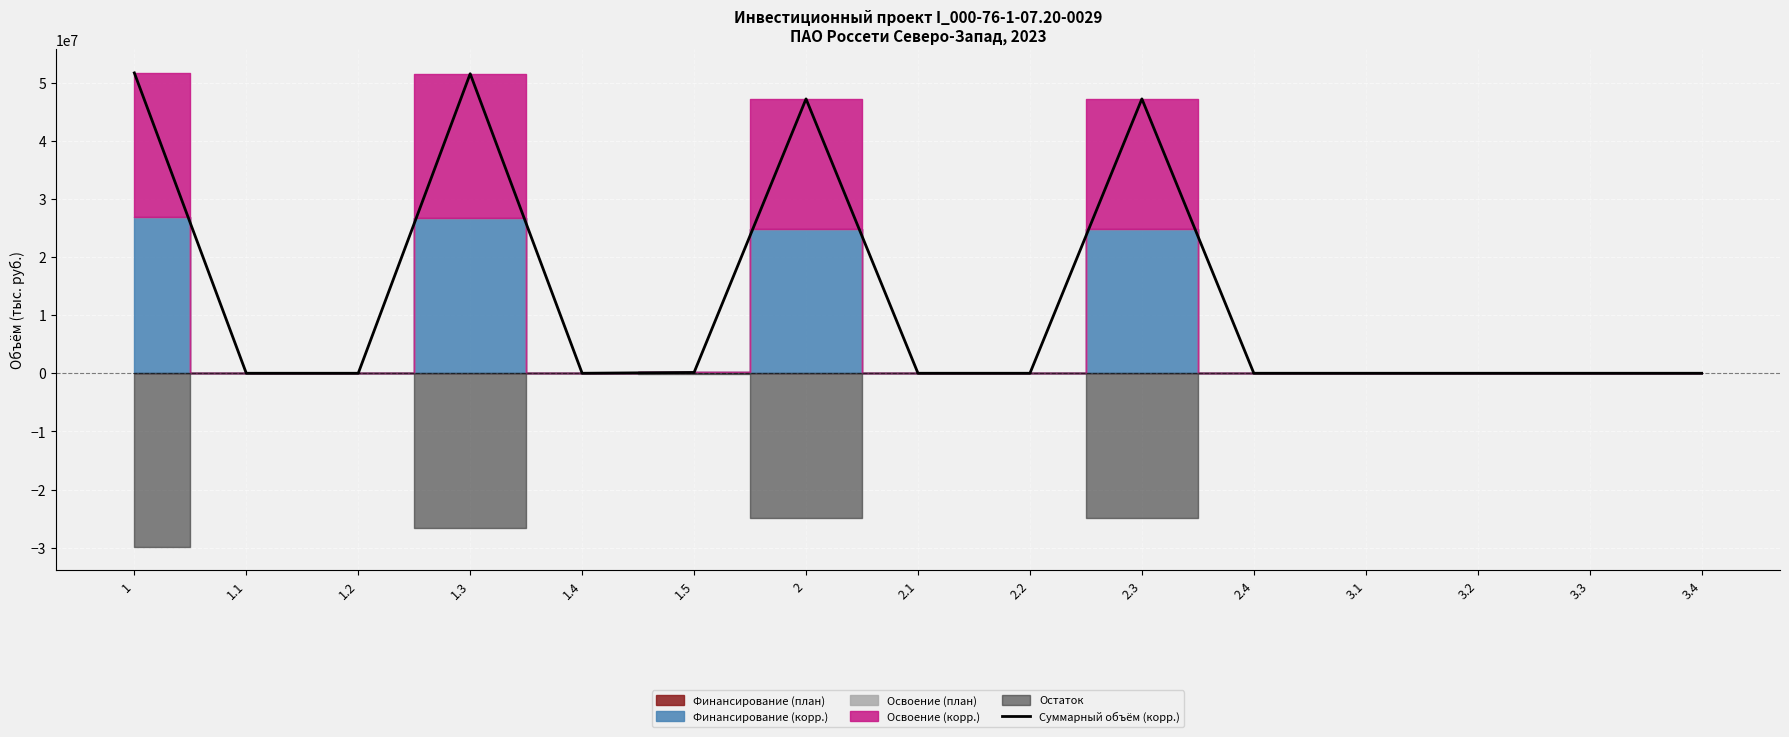

List the labels in order of value, largest first.

1, 1.3, 2, 2.3, 1.5, 1.1, 1.2, 1.4, 2.1, 2.2, 2.4, 3.1, 3.2, 3.3, 3.4